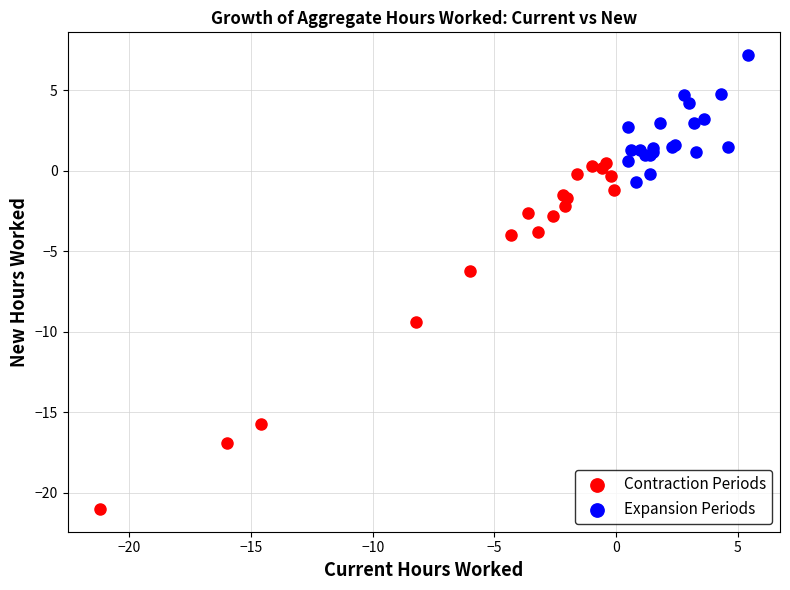

Which series reaches the minimum Y coordinate?

Contraction Periods